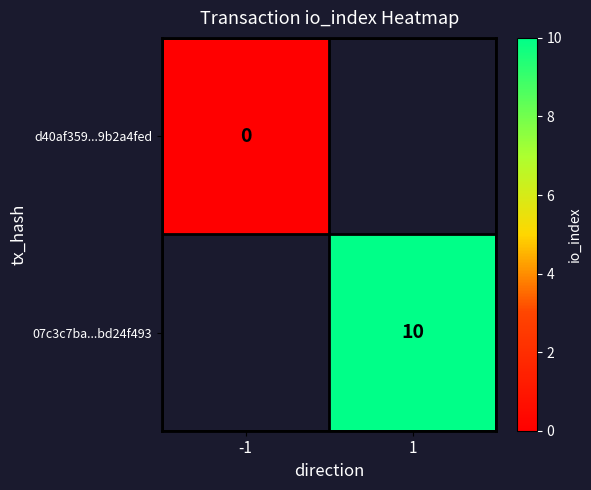

Is the value of d40af359...9b2a4fed at -1 greater than the value of 07c3c7ba...bd24f493 at 1?

No